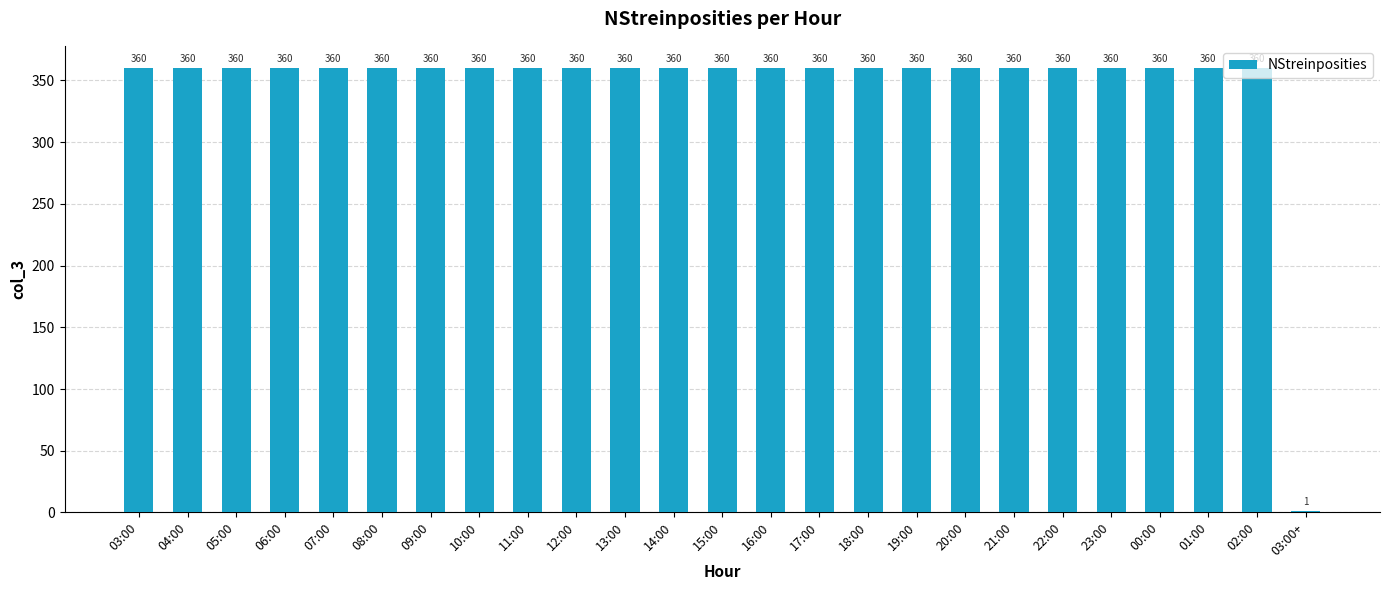

Approximately how many times larger is the value at 00:00 compared to 17:00?

1.0